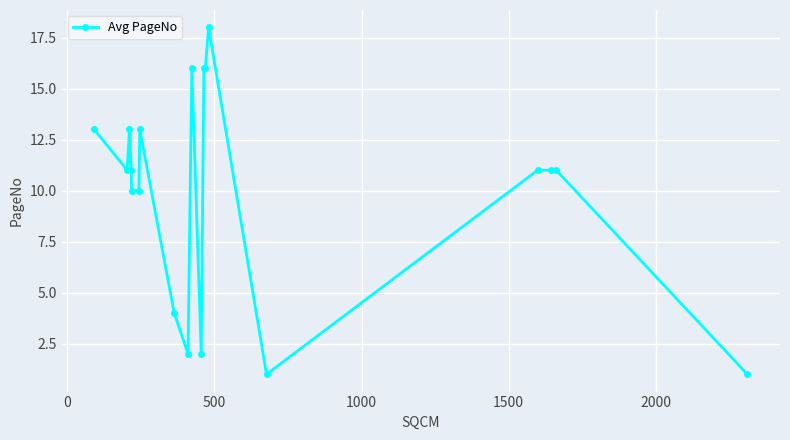

What is the difference between the maximum and minimum values?

17